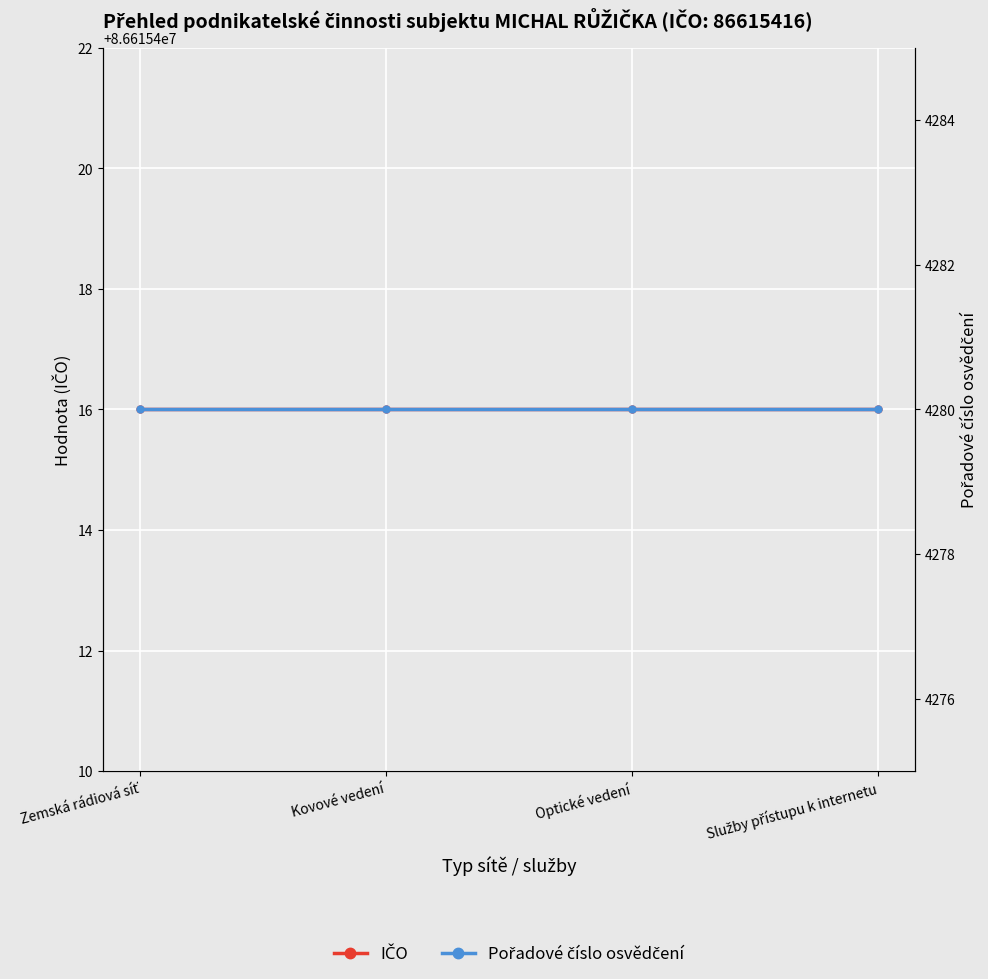

At how many categories does at least one series exceed 25146351?

4